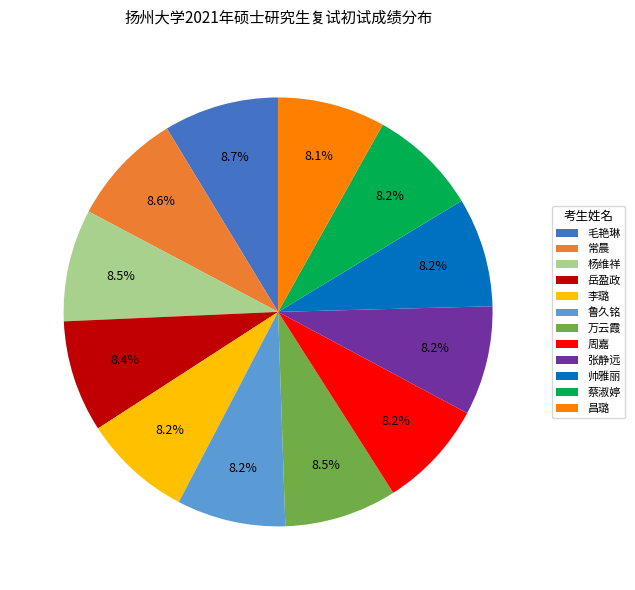

Do 万云霞 and 帅雅丽 together represent more than half of the pie?

No